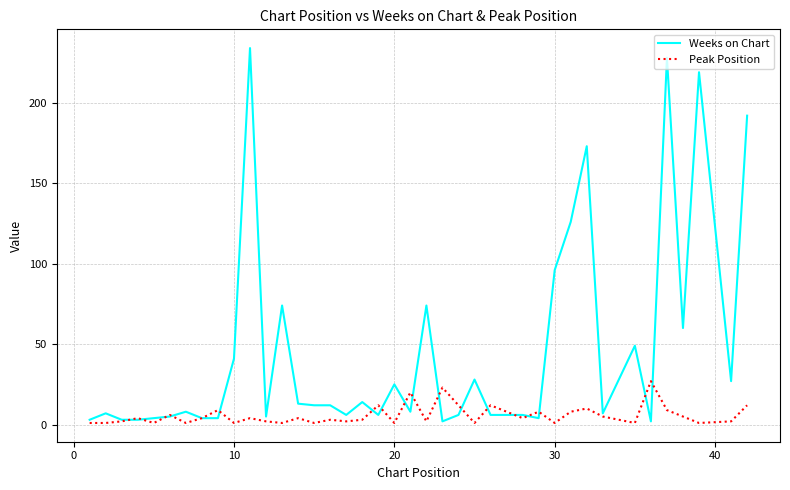

Which series has the widest spread of values?

Weeks on Chart